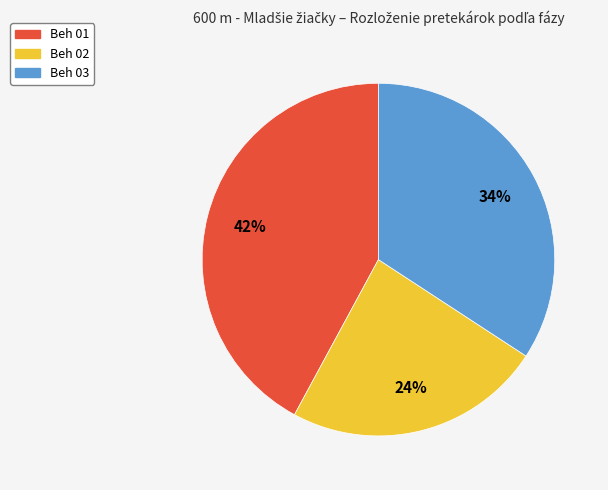

Does Beh 01 represent more than half of the total?

No